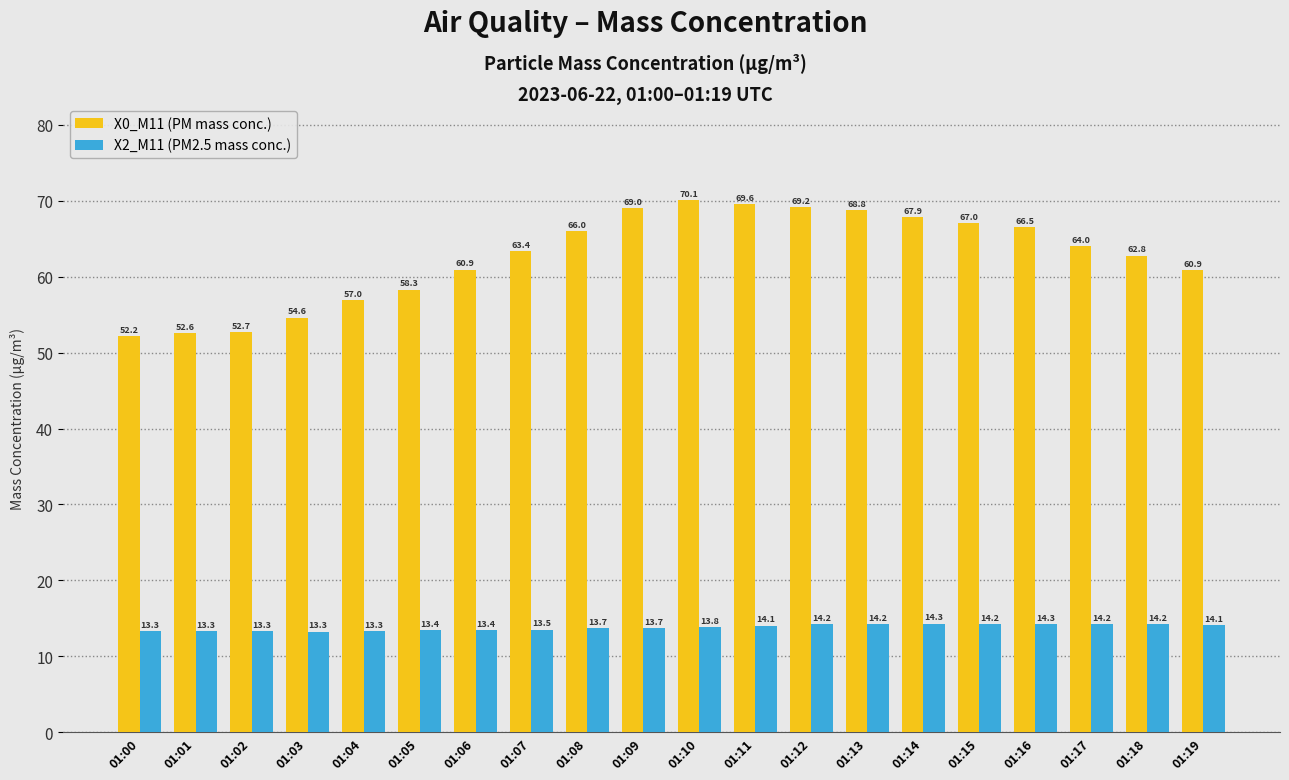

Rank the series at 01:07 from highest to lowest value.

X0_M11 (PM mass conc.), X2_M11 (PM2.5 mass conc.)